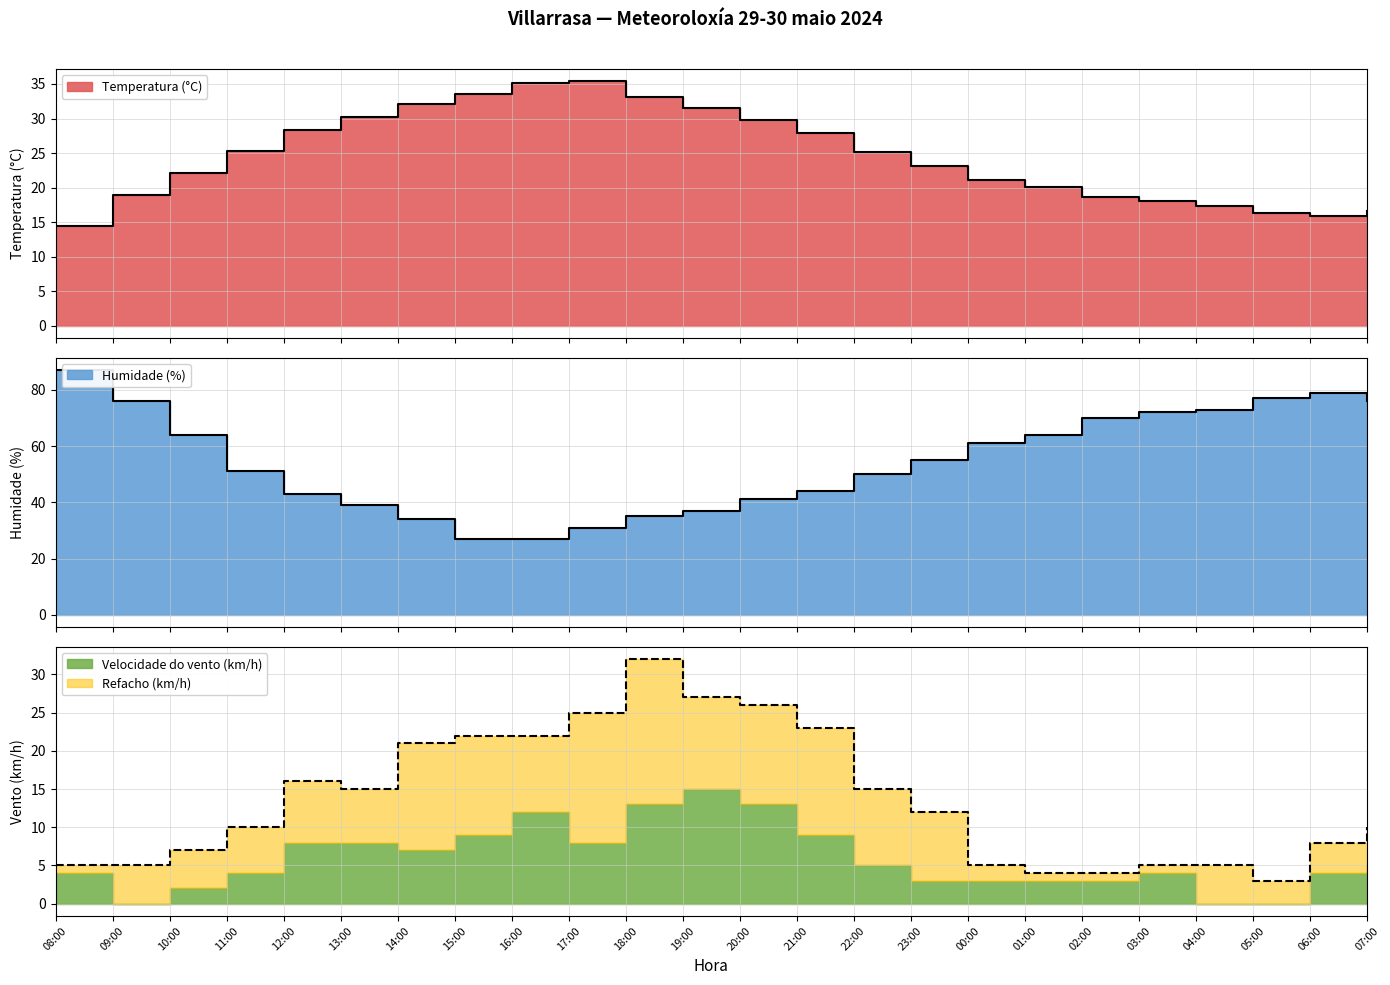

How many data points does each series have?

24